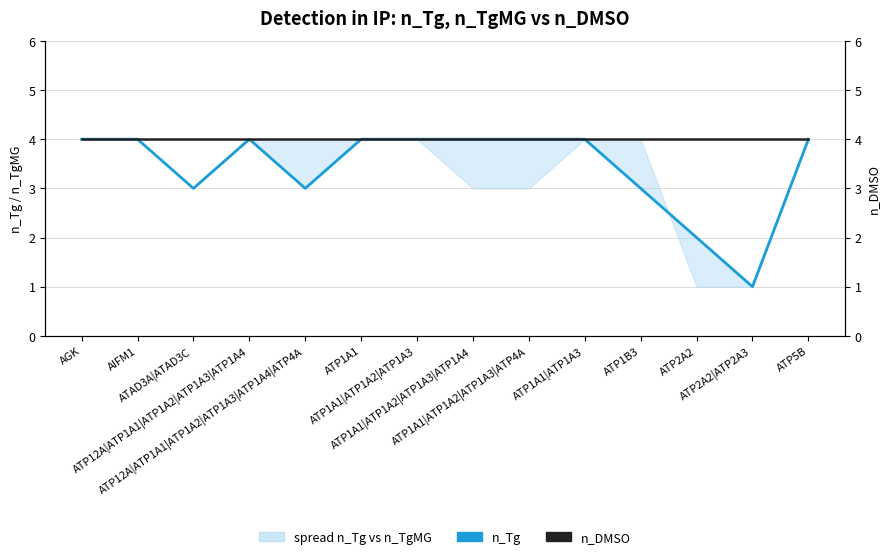

Between ATP1A1|ATP1A3 and ATP5B, which series saw the biggest shift?

n_Tg